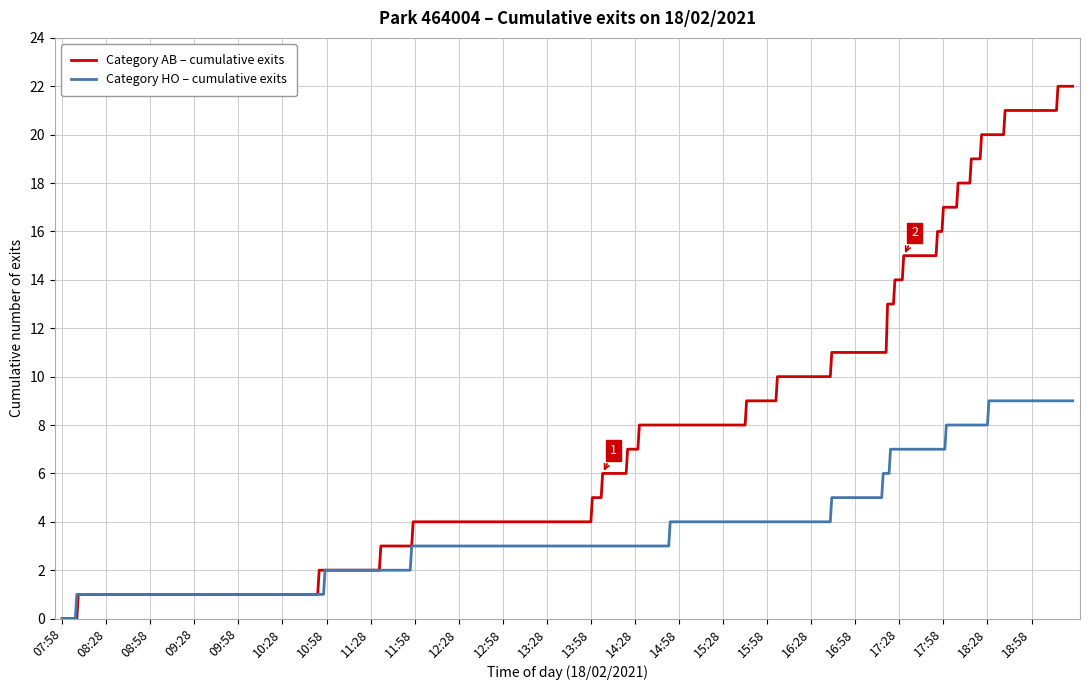

Which series has the largest total across all categories?

Category AB – cumulative exits